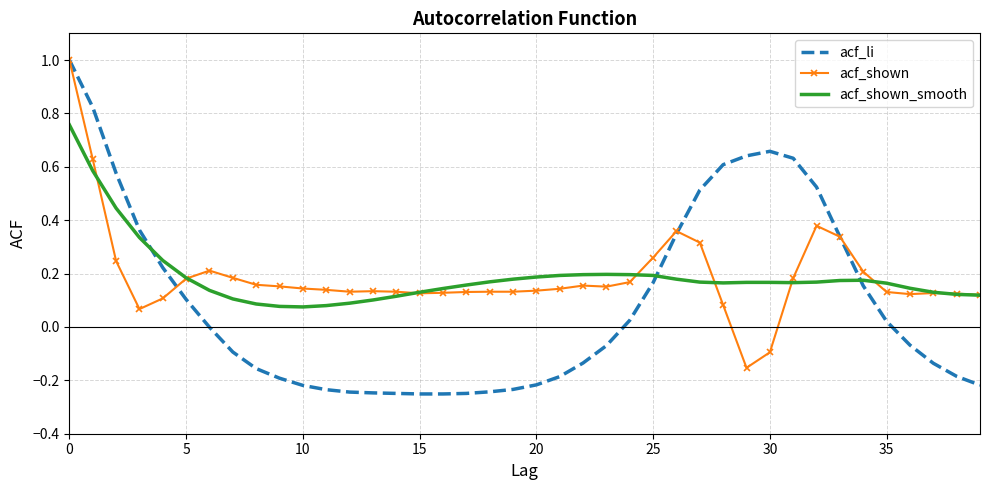

Which series has the widest spread of values?

acf_li